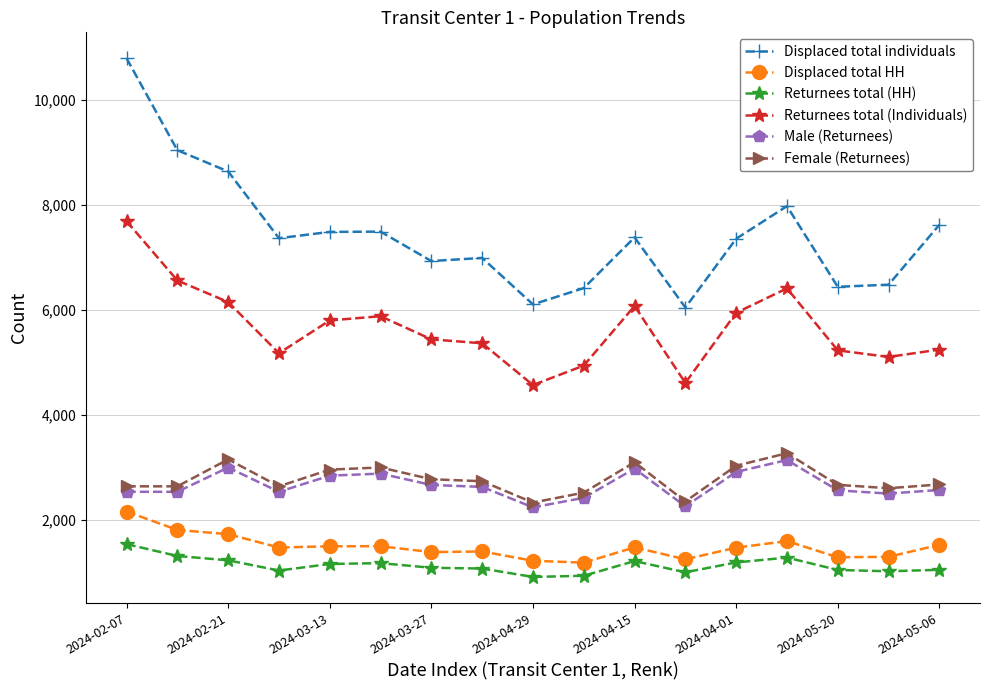

What is the lowest value of the Male (Returnees) series?

2237